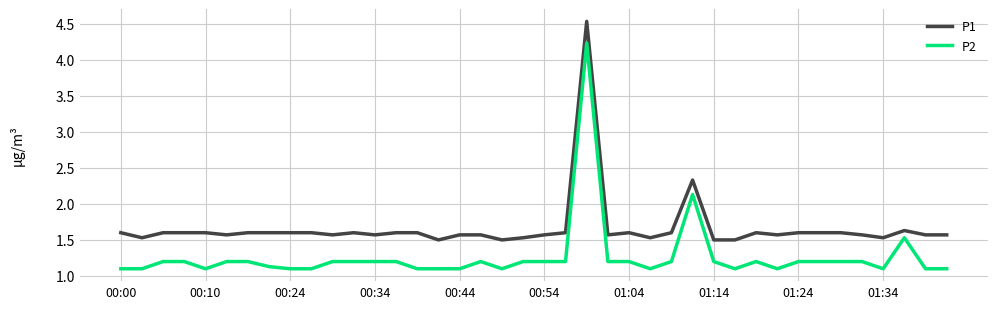

True or false: P2 and P1 intersect in this chart.

False